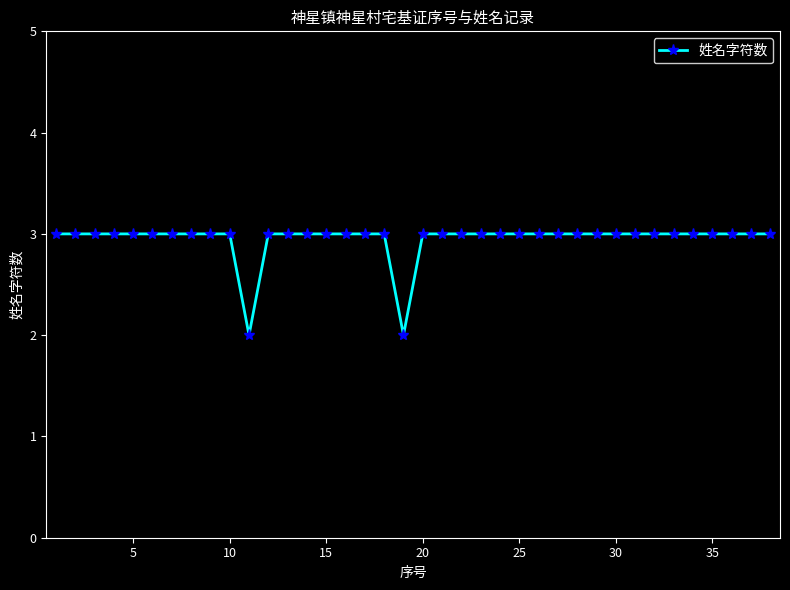

What is the average value?

3